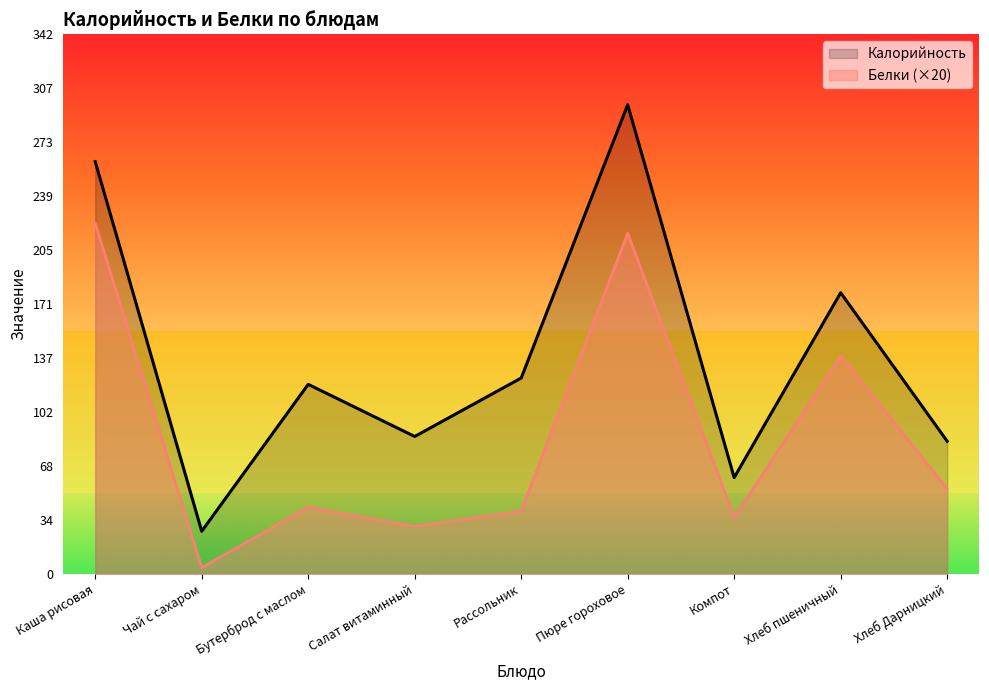

What is the difference between the maximum and minimum values in the Белки series?

218.0